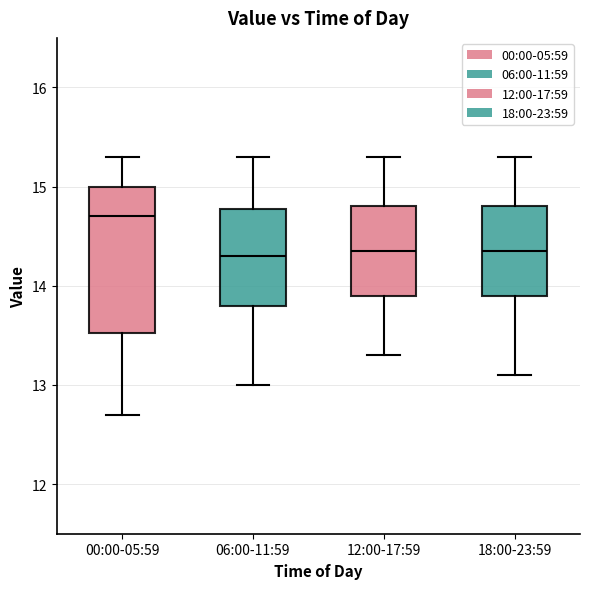

Reading left to right, read every box against the y-axis: the position of its median line, the range the box covers, and the ends of its whiskers. The values are not printed on the chart, so give them approximately, as read against the axis.

00:00-05:59: median 14.7, box 13.5 to 15.0, whiskers 12.7 to 15.3
06:00-11:59: median 14.3, box 13.8 to 14.8, whiskers 13.0 to 15.3
12:00-17:59: median 14.4, box 13.9 to 14.8, whiskers 13.3 to 15.3
18:00-23:59: median 14.4, box 13.9 to 14.8, whiskers 13.1 to 15.3